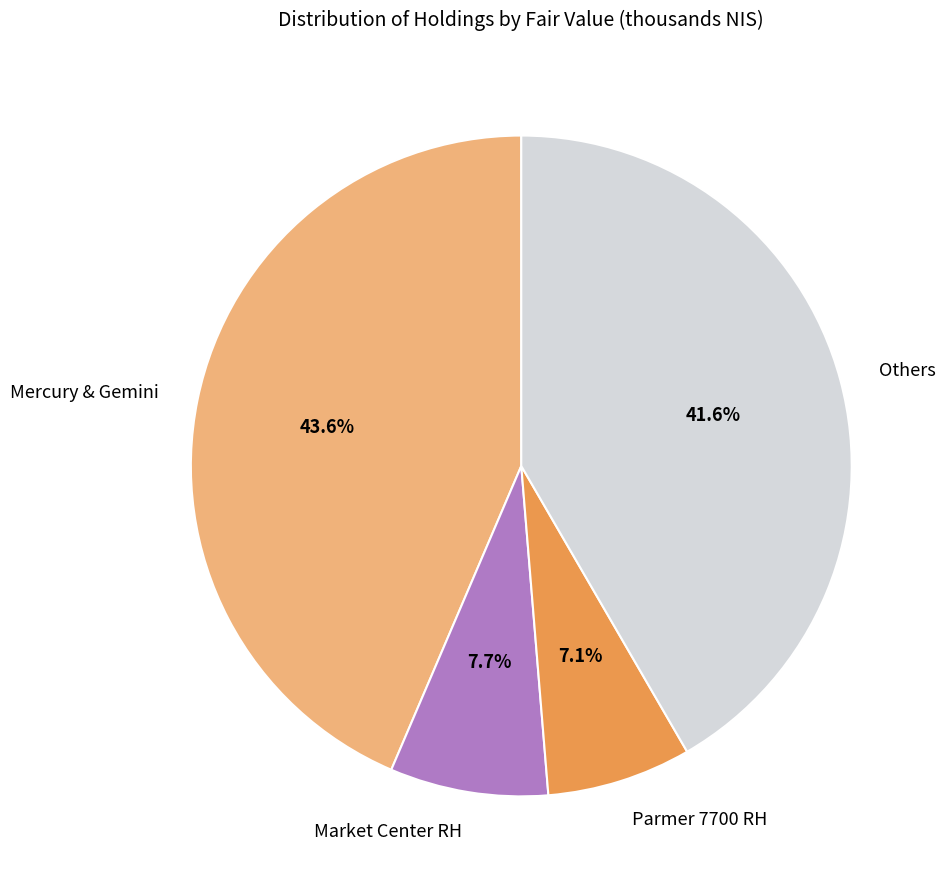

How many segments does this pie chart have?

4